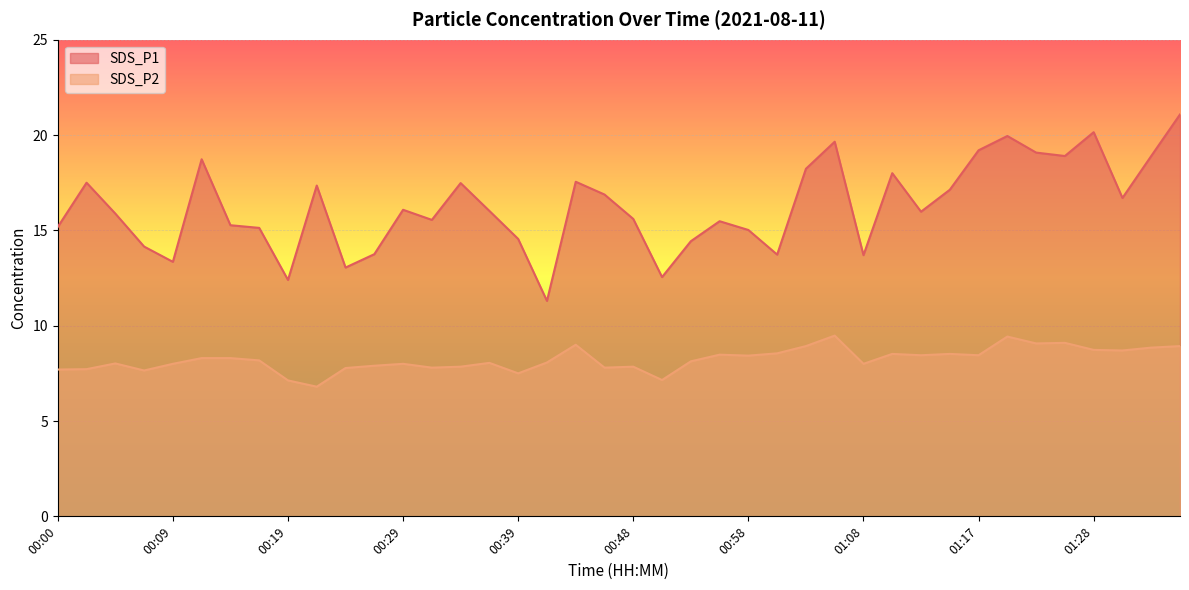

What is the sum of all SDS_P2 values?

329.3